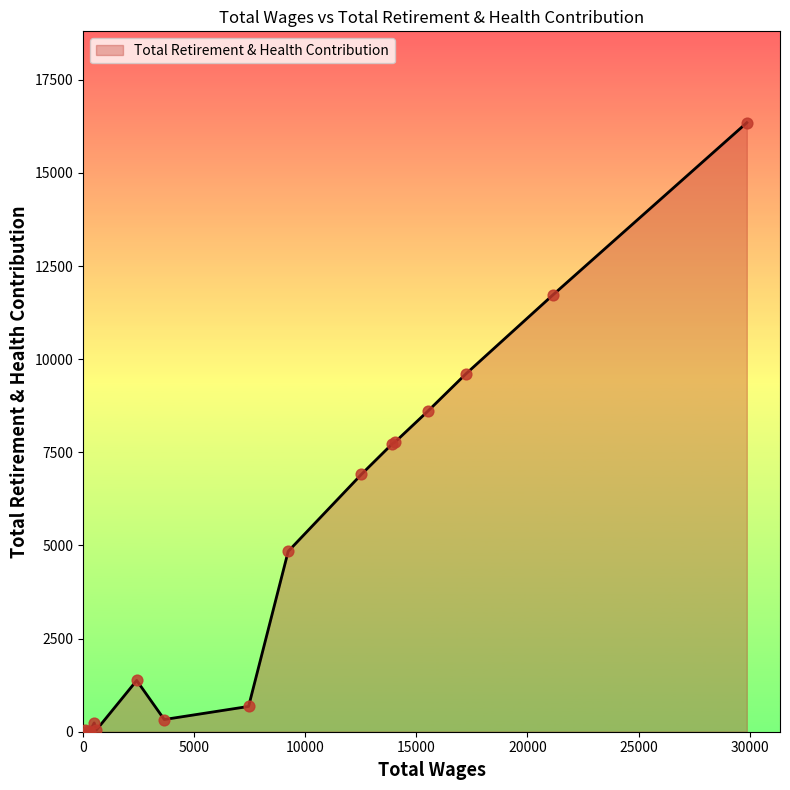

How many lines are shown in the chart?

1